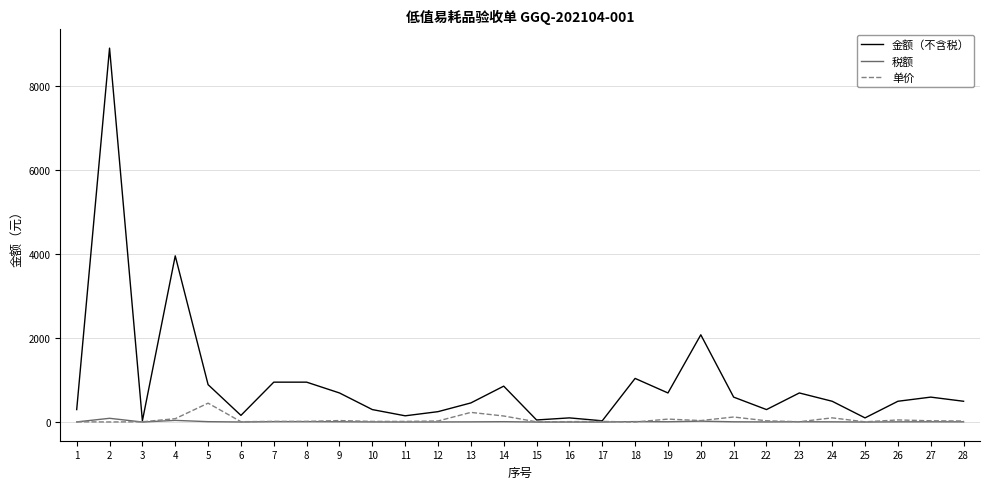

The value of 单价 at 7 is 16.0. True or false?

True